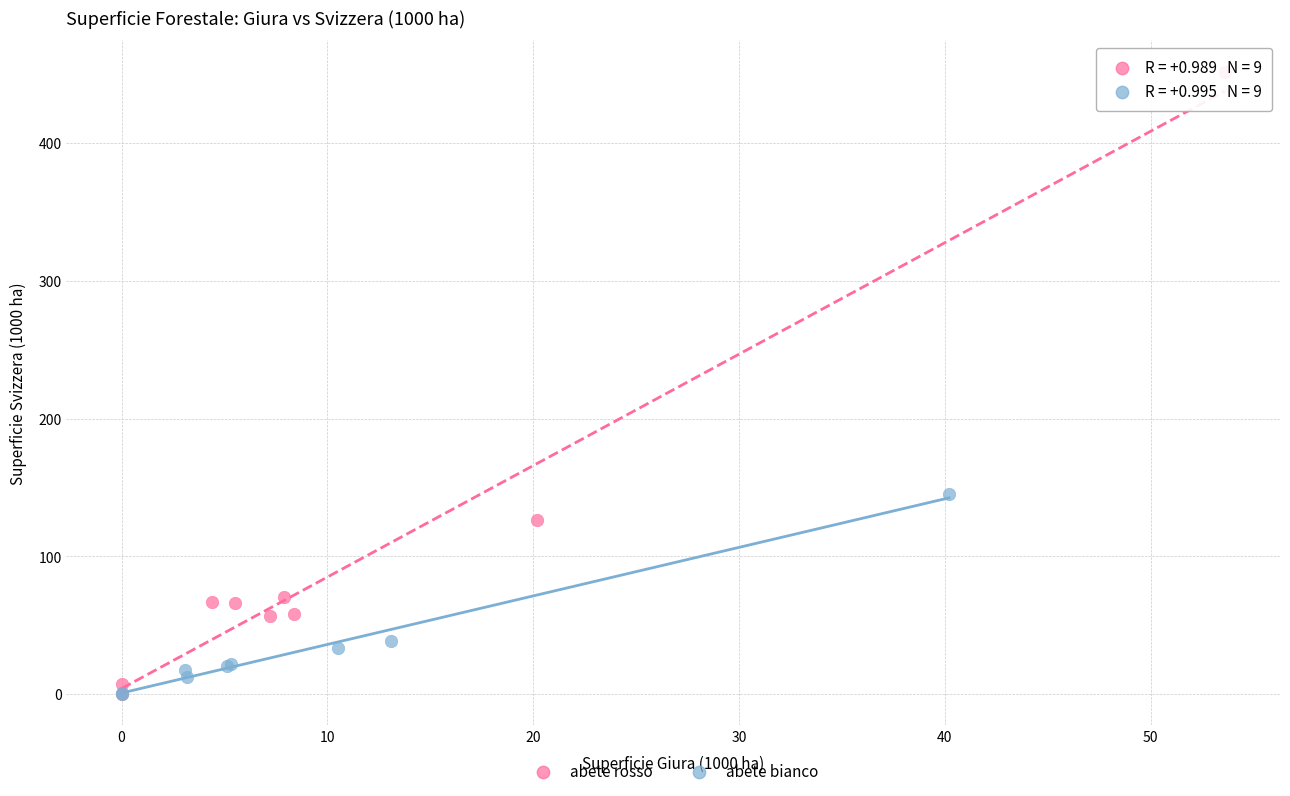

Which series reaches the maximum Y coordinate?

abete rosso